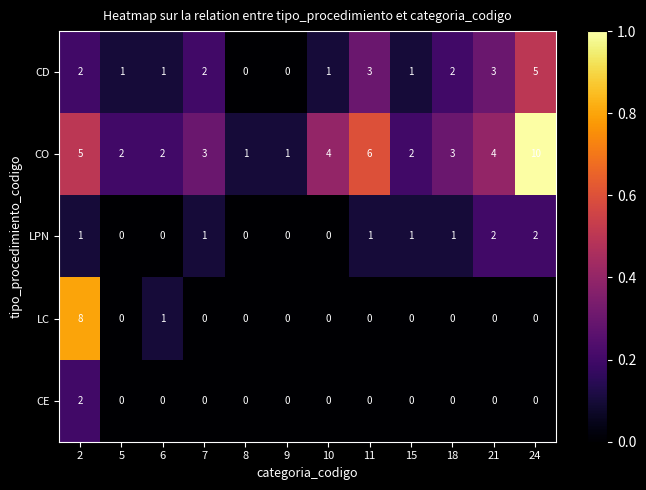

The value of LPN at 9 is -1. True or false?

False